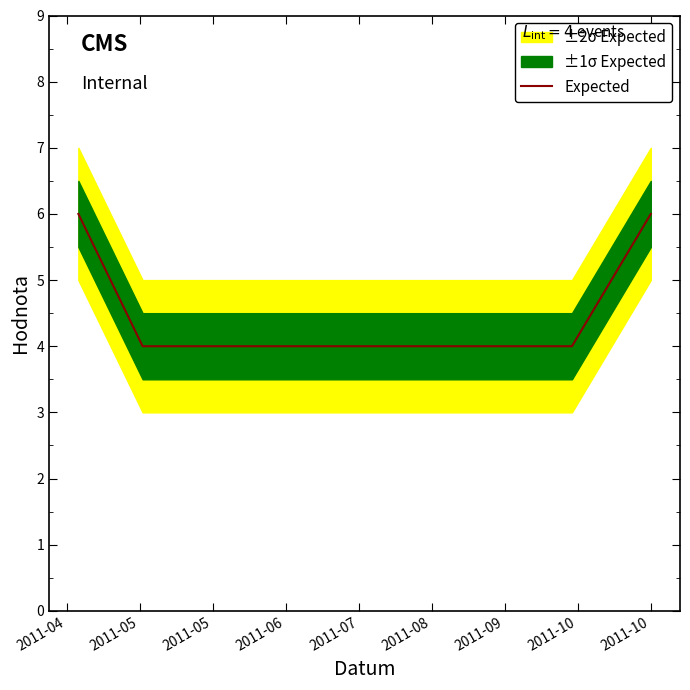

How many values are below 6?

2